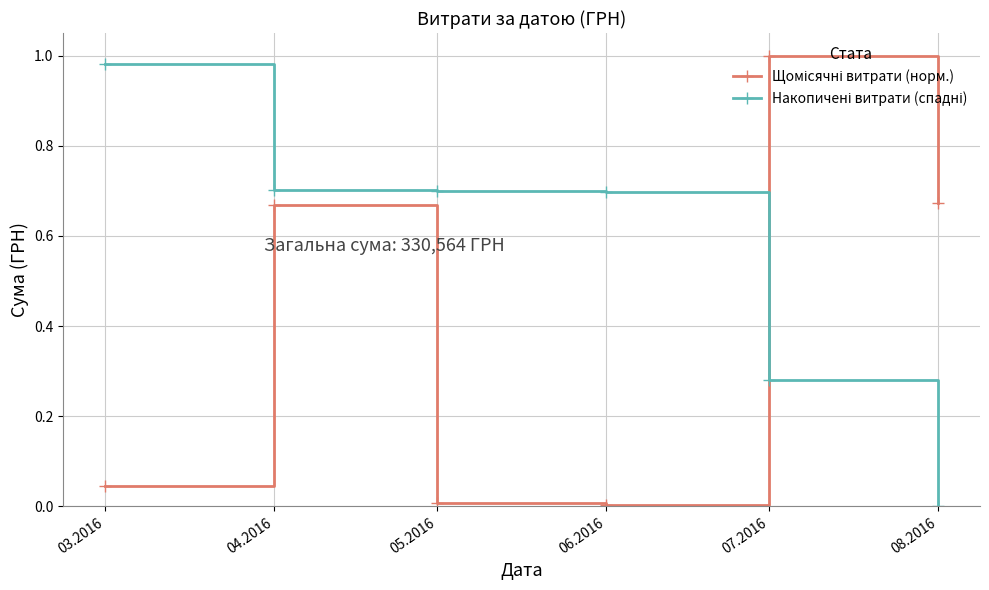

At which category is the sum across all series the highest?

04.2016